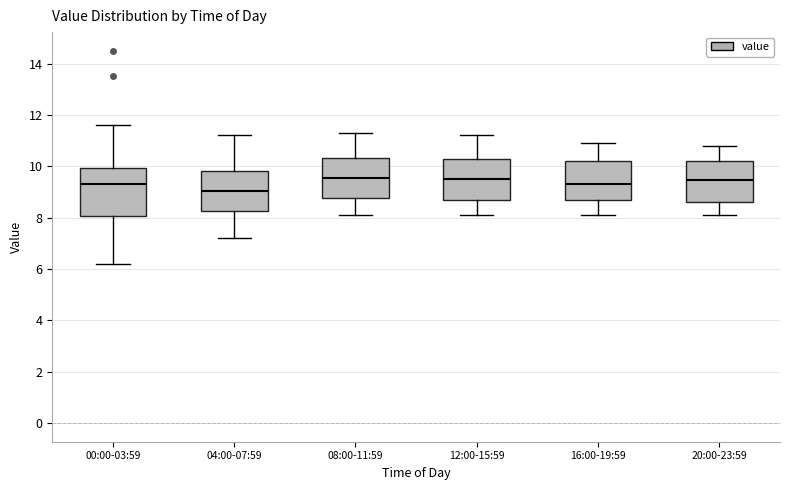

Reading left to right, read every box against the y-axis: the position of its median line, the range the box covers, and the ends of its whiskers. The values are not printed on the chart, so give them approximately, as read against the axis.

00:00-03:59: median 9.4, box 8.0 to 10.0, whiskers 6.2 to 11.6
04:00-07:59: median 9.0, box 8.2 to 9.8, whiskers 7.2 to 11.2
08:00-11:59: median 9.6, box 8.8 to 10.4, whiskers 8.2 to 11.4
12:00-15:59: median 9.6, box 8.8 to 10.4, whiskers 8.2 to 11.2
16:00-19:59: median 9.4, box 8.6 to 10.2, whiskers 8.2 to 11.0
20:00-23:59: median 9.4, box 8.6 to 10.2, whiskers 8.2 to 10.8